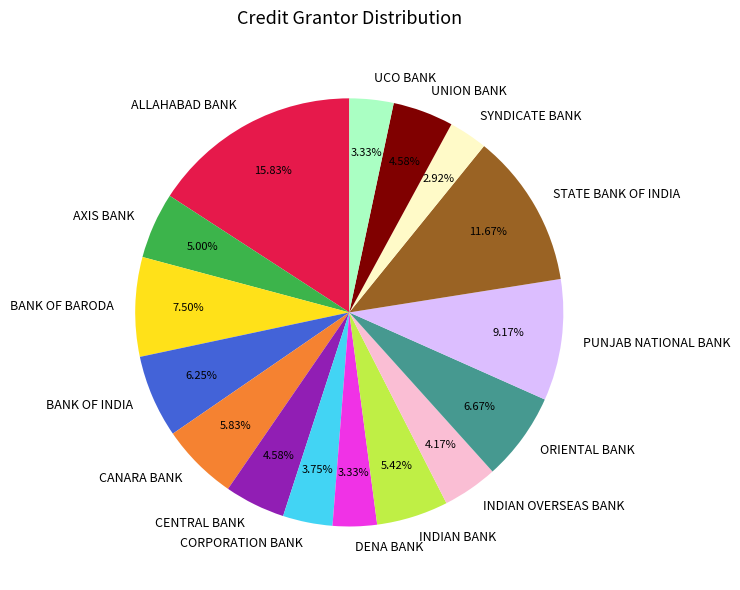

True or false: AXIS BANK accounts for 14% of the total.

False